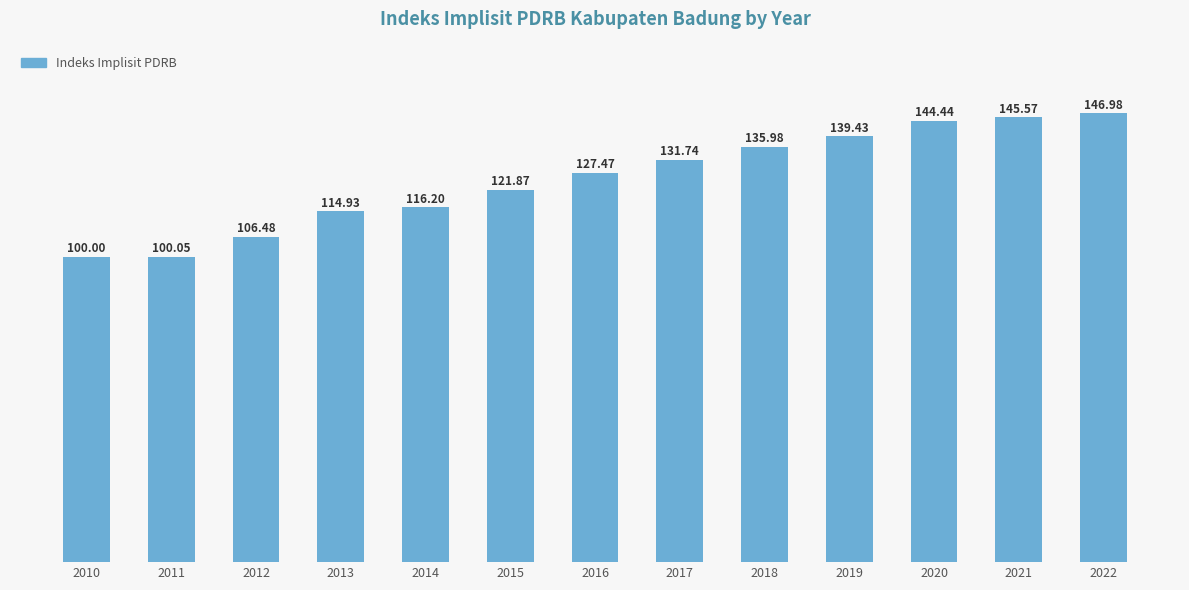

At which category does the chart reach its peak across all series?

2022